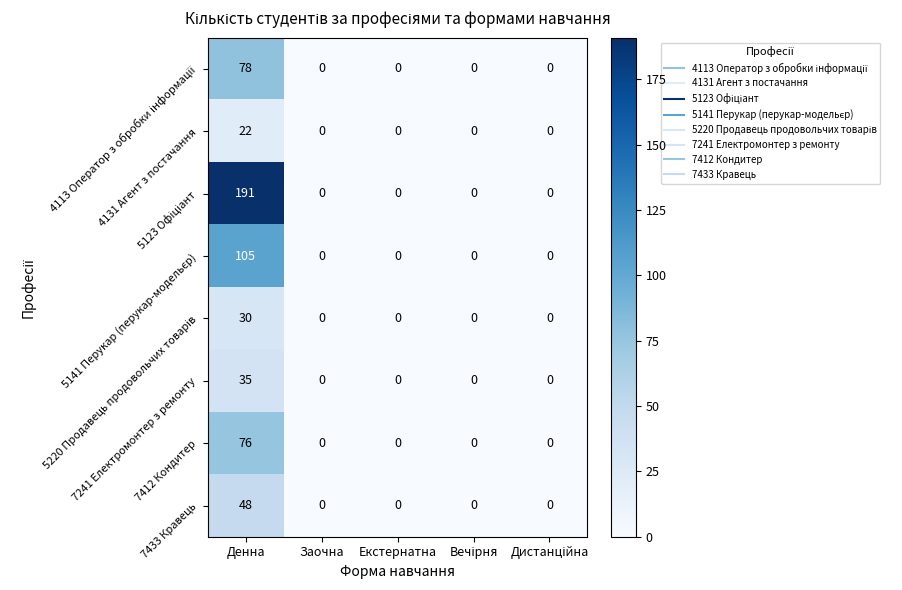

The value of 7412 Кондитер at Денна is 76. True or false?

True